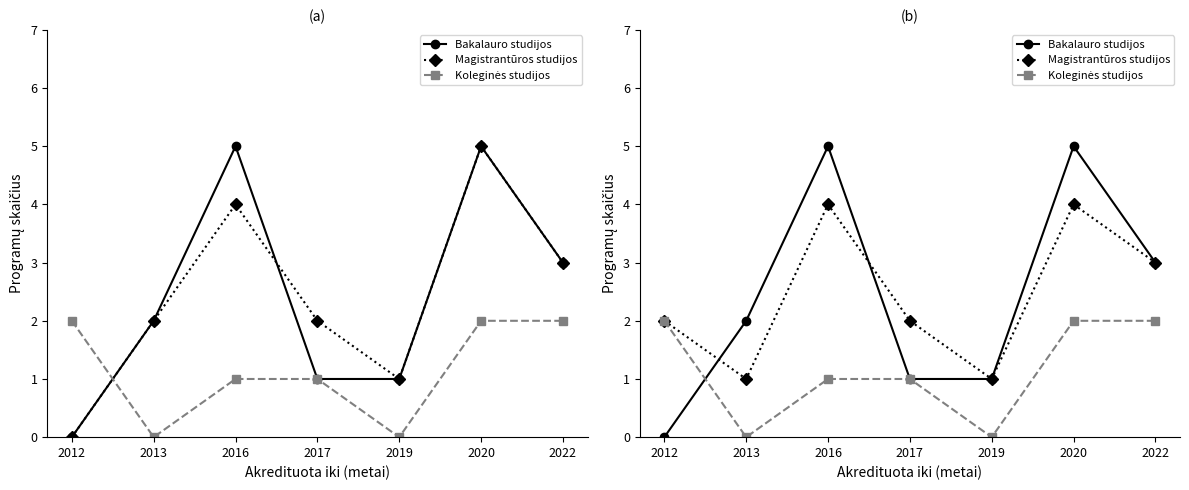

Reading right to left, extract all data points from this chart.

Bakalauro studijos: 3	5	1	1	5	2	0
Magistrantūros studijos: 3	4	1	2	4	1	2
Koleginės studijos: 2	2	0	1	1	0	2